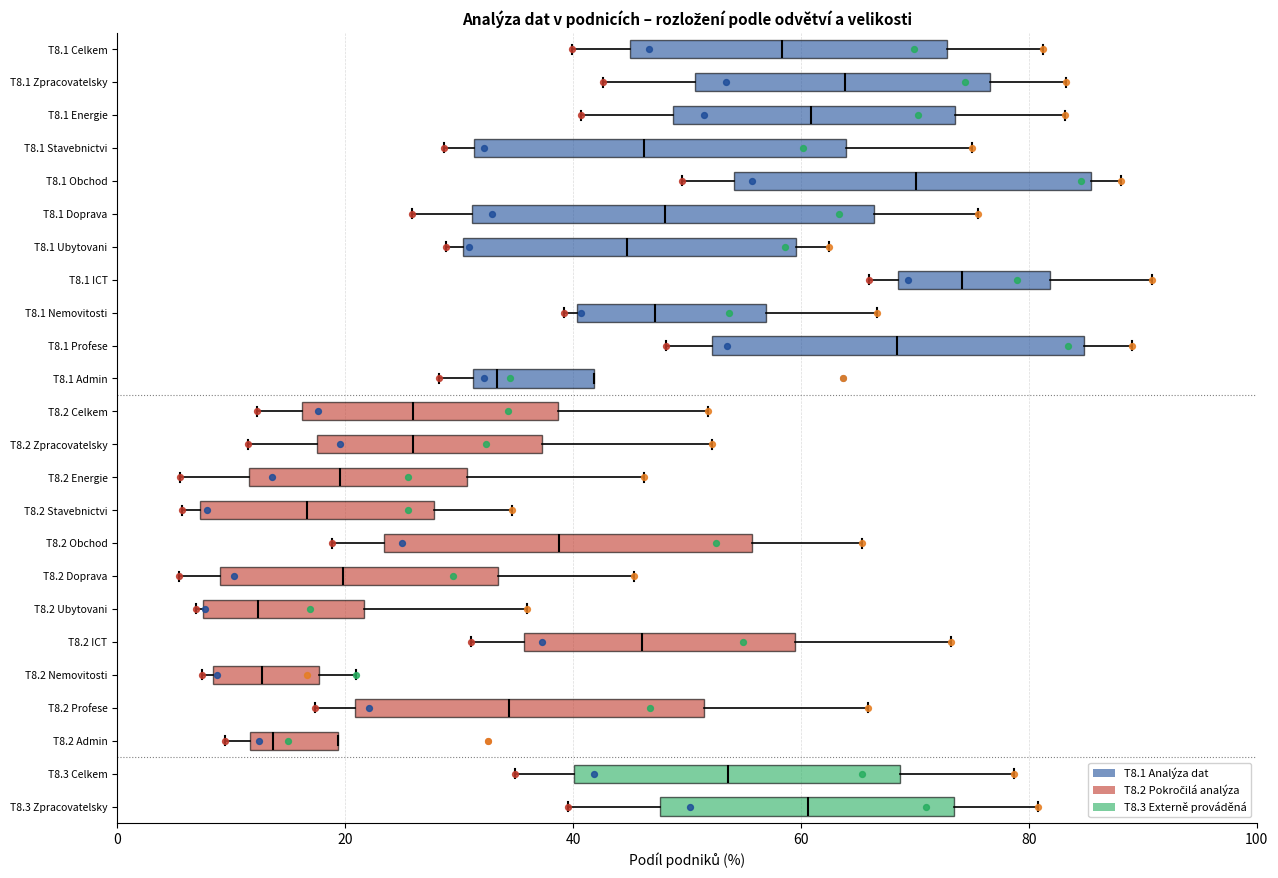

Comparing the boxes themselves (not the whiskers), which one is the widest?

T8.1 Doprava